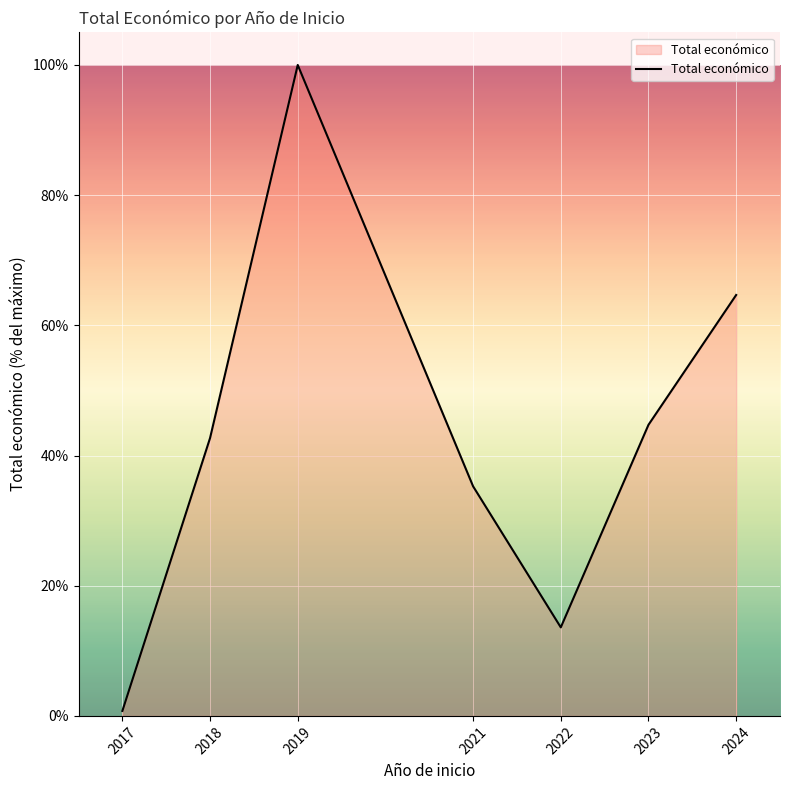

Which category has the highest value across all series?

2019